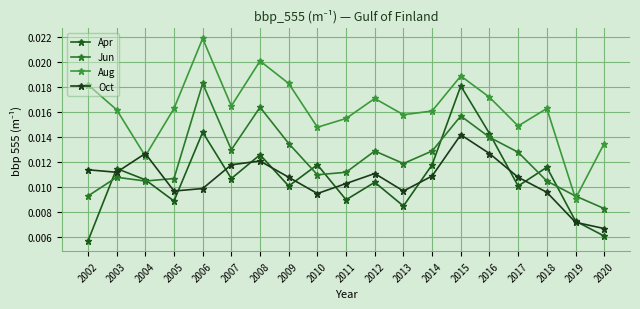

How many Apr values are between 0 and 1?

19